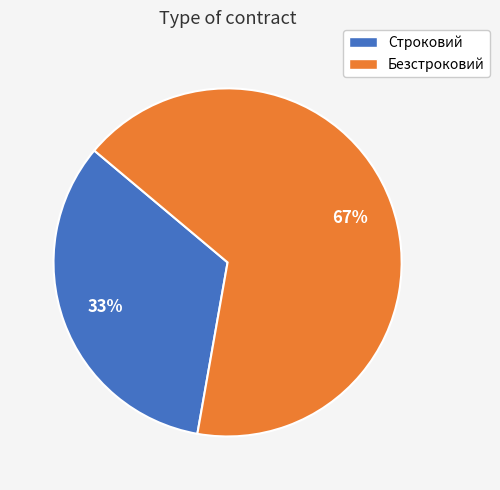

True or false: Безстроковий accounts for 67% of the total.

True